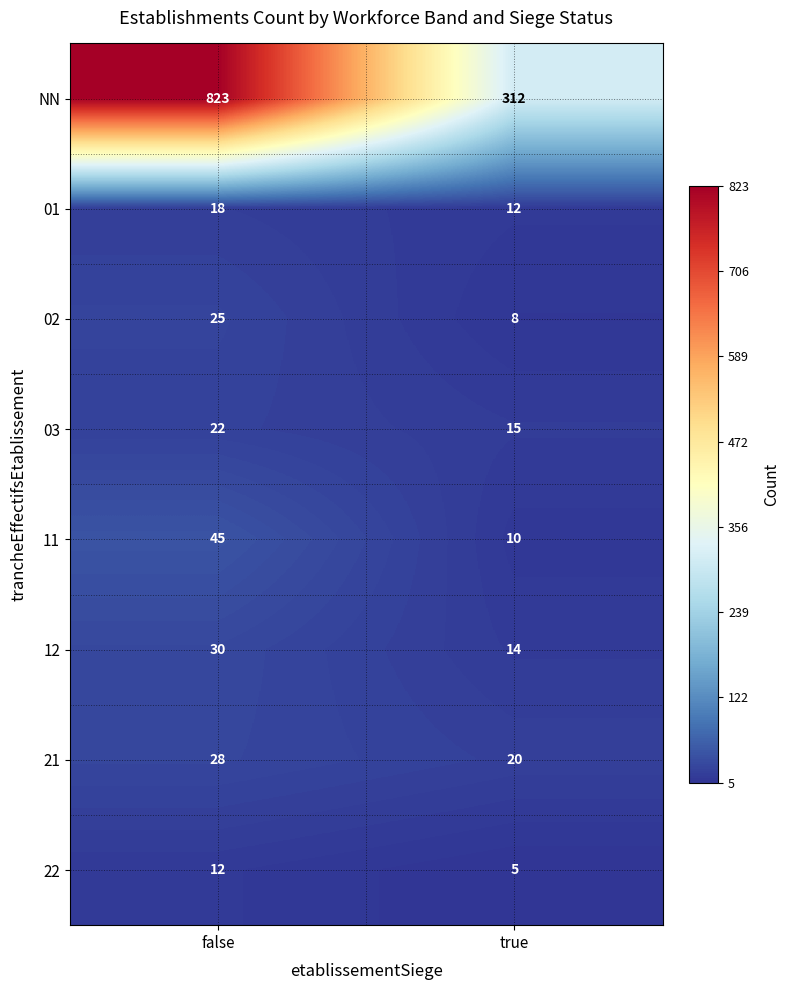

At true, list the series in order from largest to smallest.

NN, 21, 03, 12, 01, 11, 02, 22